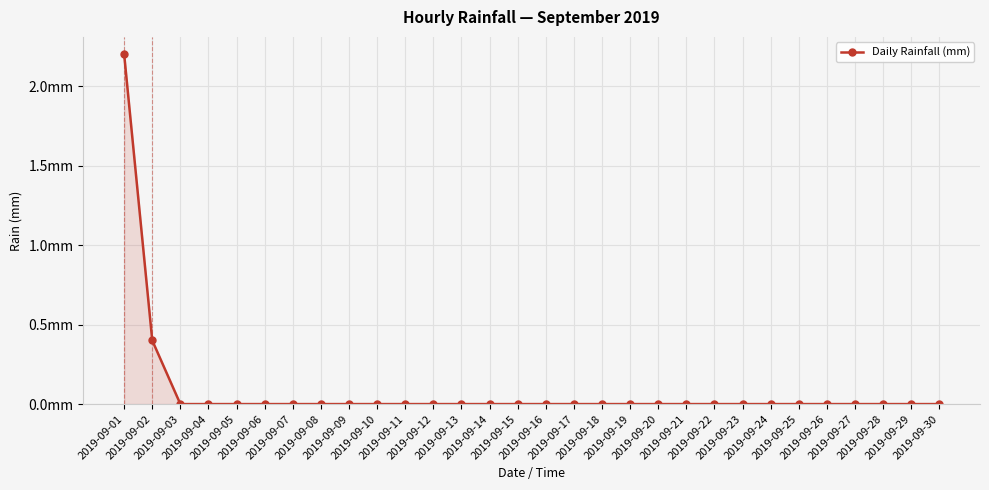

What is the maximum value shown in the chart?

2.2